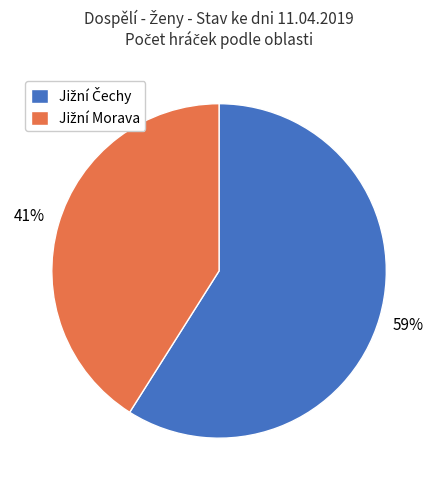

Is there any slice that represents more than half of the pie?

Yes